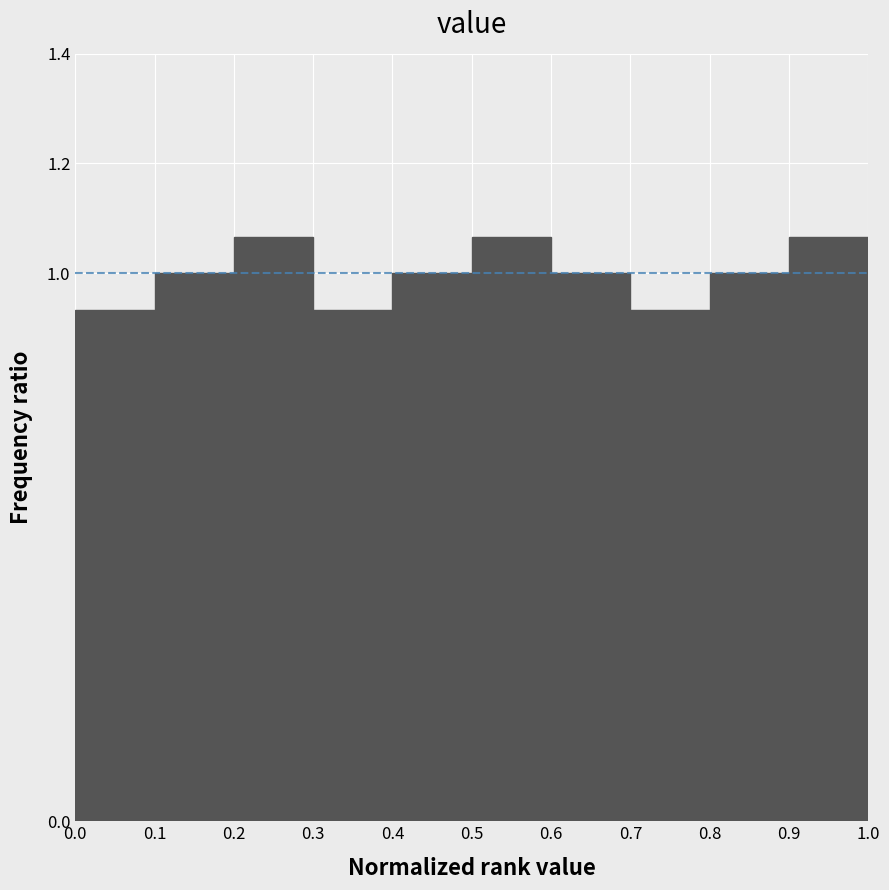

Reading left to right, transcribe this chart: for each bar, give the range it covers on the x-axis and its height. The values are not printed on the chart, so give them approximately, as read against the axis.

0.0 to 0.1: 0.94
0.1 to 0.2: 1.00
0.2 to 0.3: 1.06
0.3 to 0.4: 0.94
0.4 to 0.5: 1.00
0.5 to 0.6: 1.06
0.6 to 0.7: 1.00
0.7 to 0.8: 0.94
0.8 to 0.9: 1.00
0.9 to 1.0: 1.06